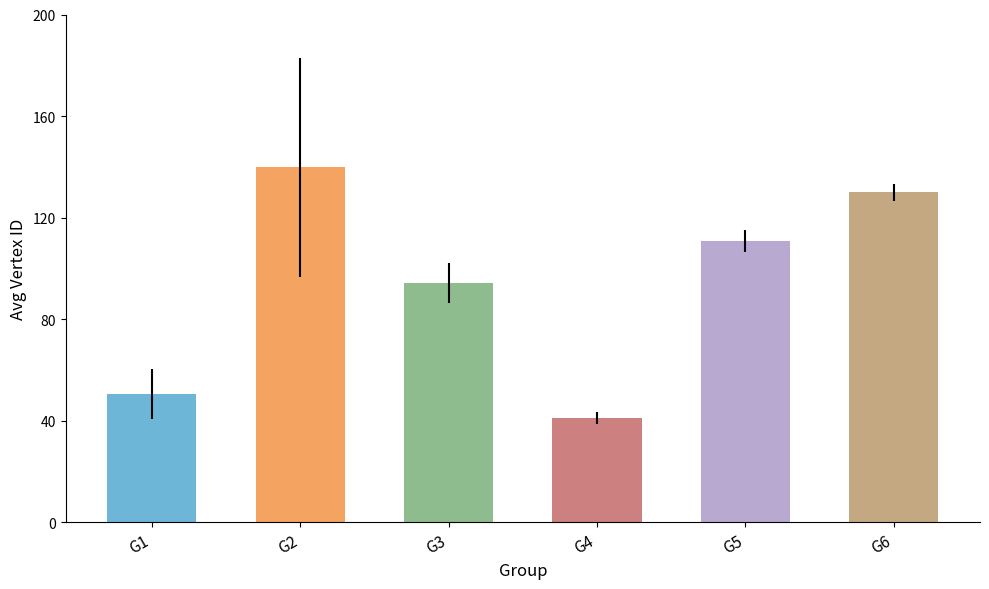

What is the average value?

94.5